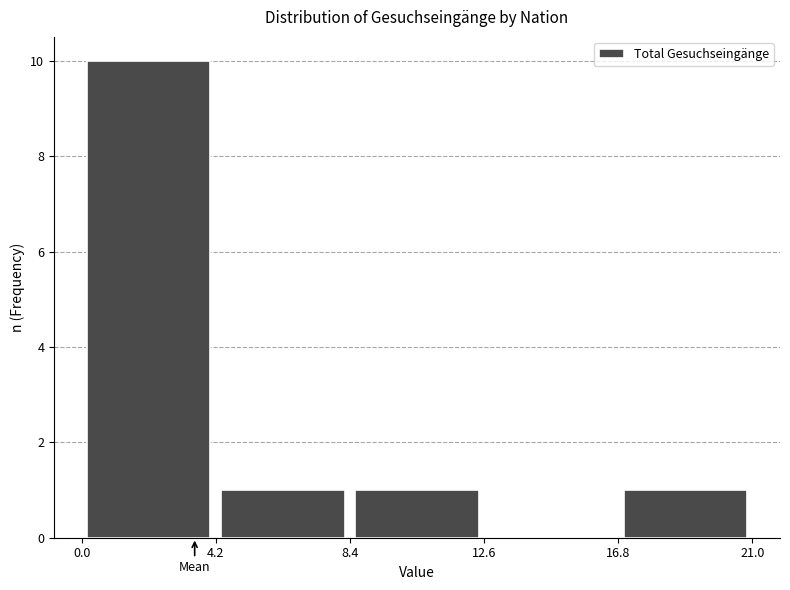

How tall is the bar that spans 8.5 to 12.5 on the x-axis? Neither the bar edges nor the heights are printed on the chart, so give them approximately, as read against the axes.

1